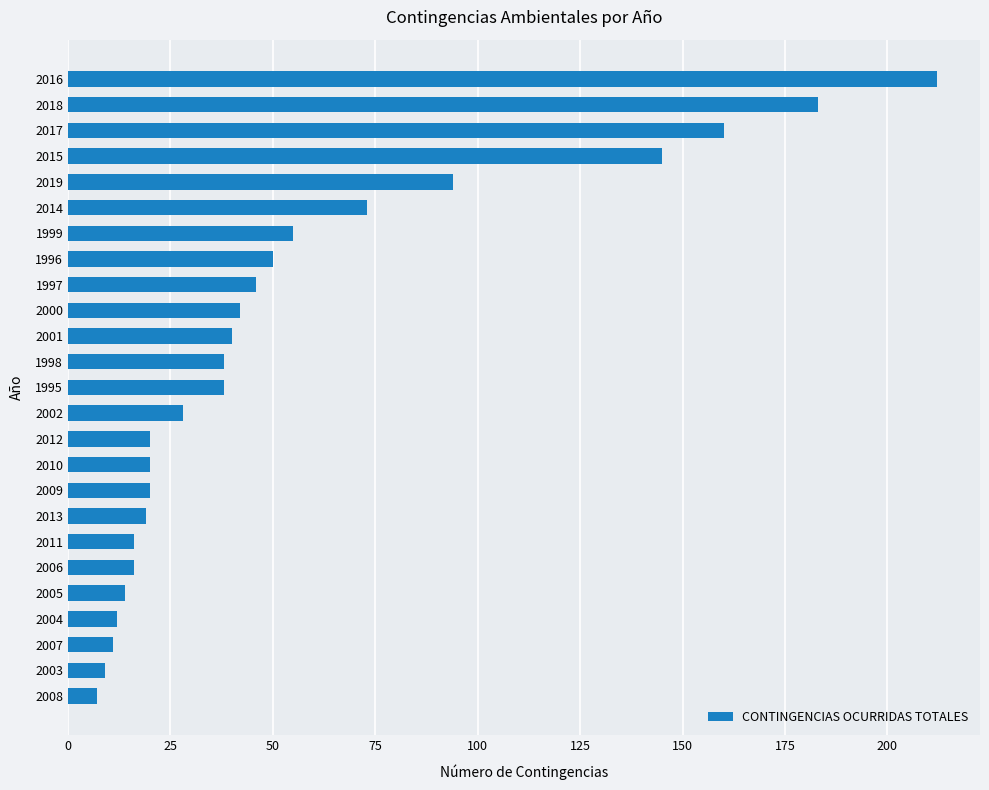

Reading top to bottom, extract all data points from this chart.

212	183	160	145	94	73	55	50	46	42	40	38	38	28	20	20	20	19	16	16	14	12	11	9	7